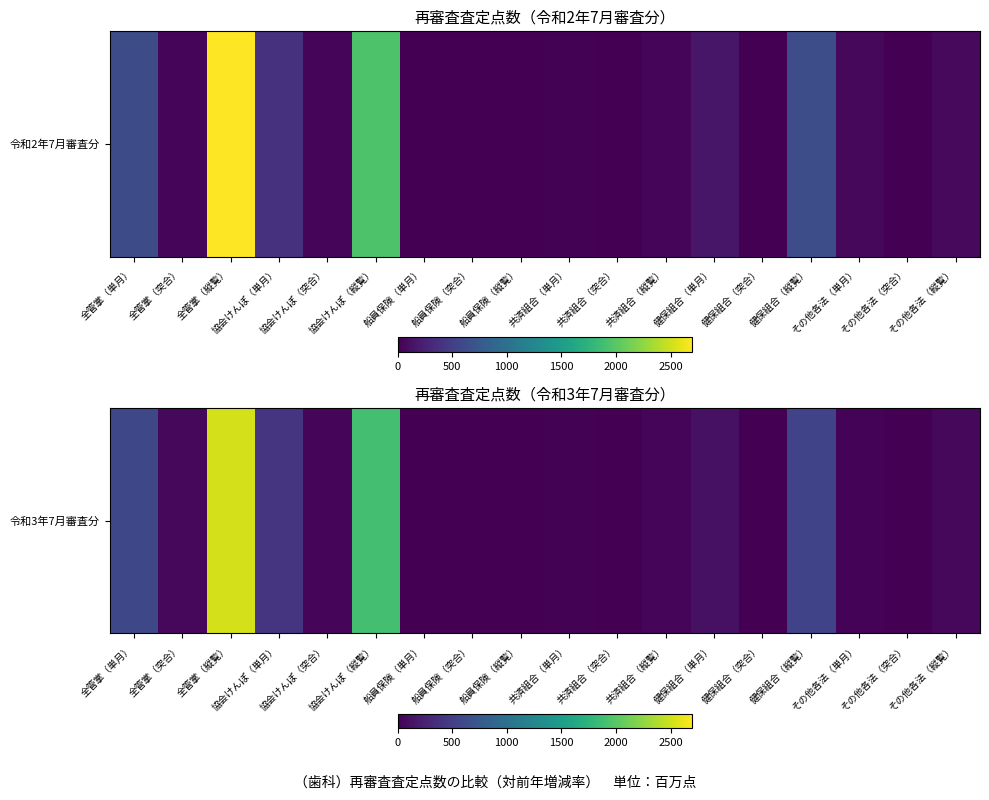

What is the difference between the maximum and minimum values?

2531.2